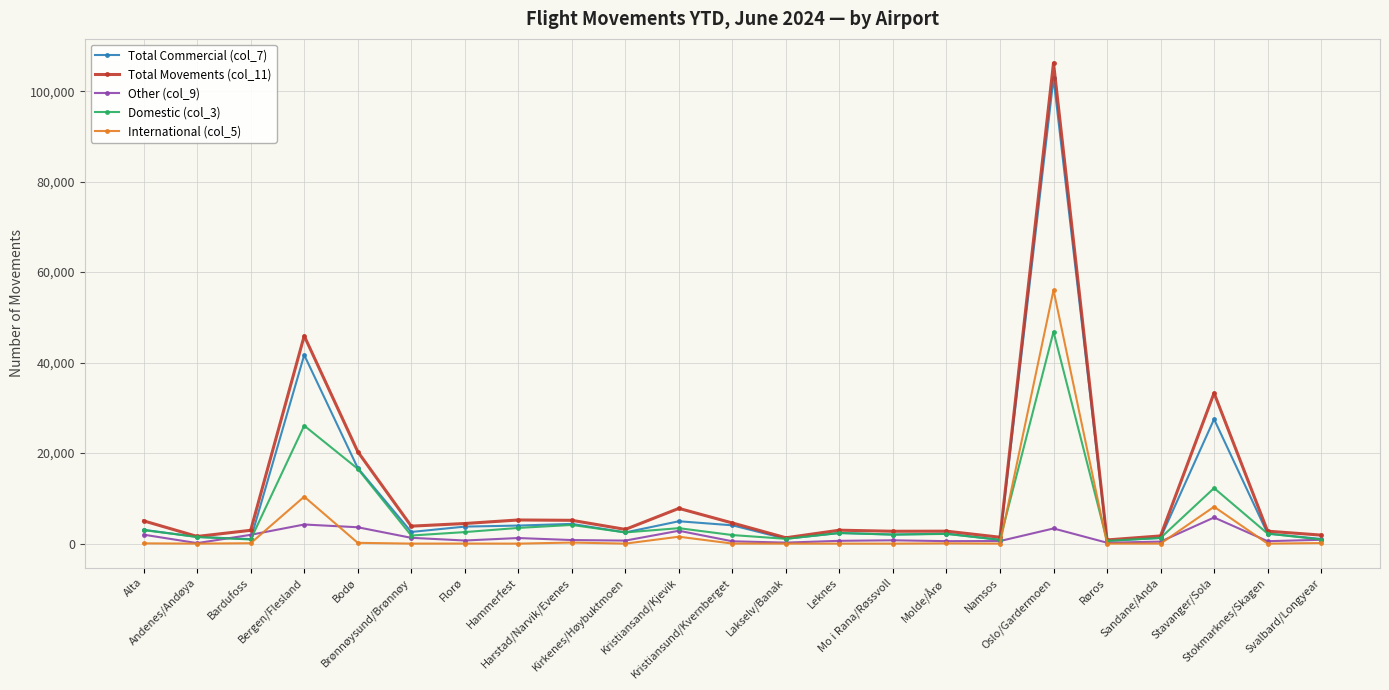

True or false: International (col_5) has more than 1 interior local peaks.

True